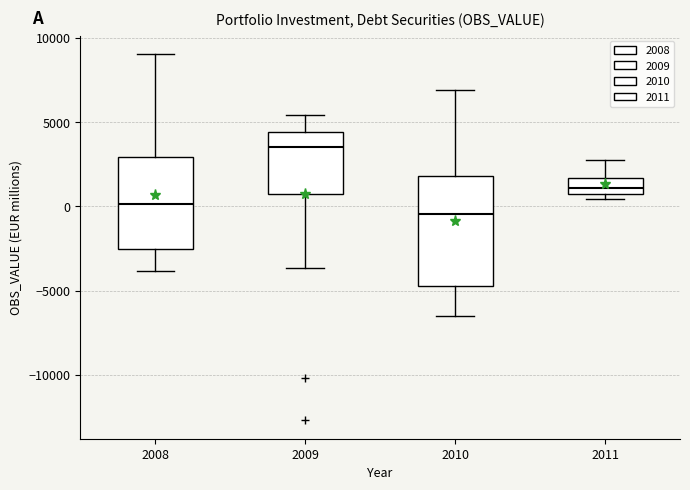

Which box's median line is the highest?

2009